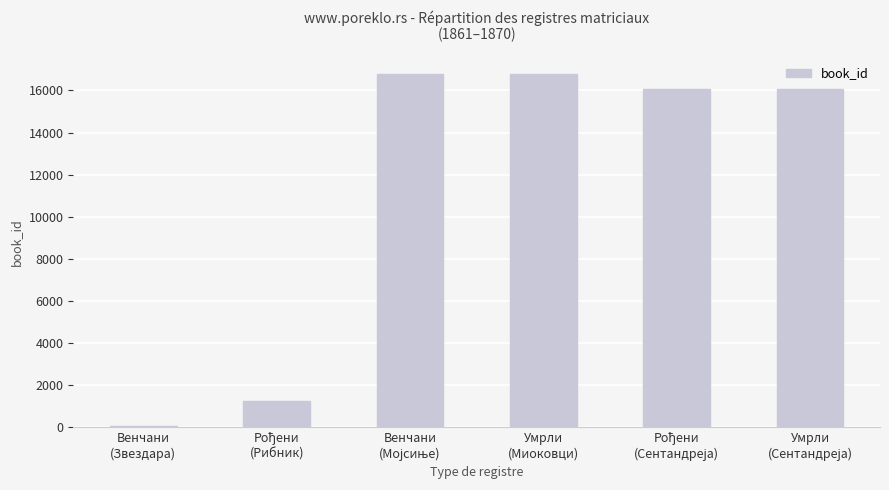

What is the greatest value displayed?

16790